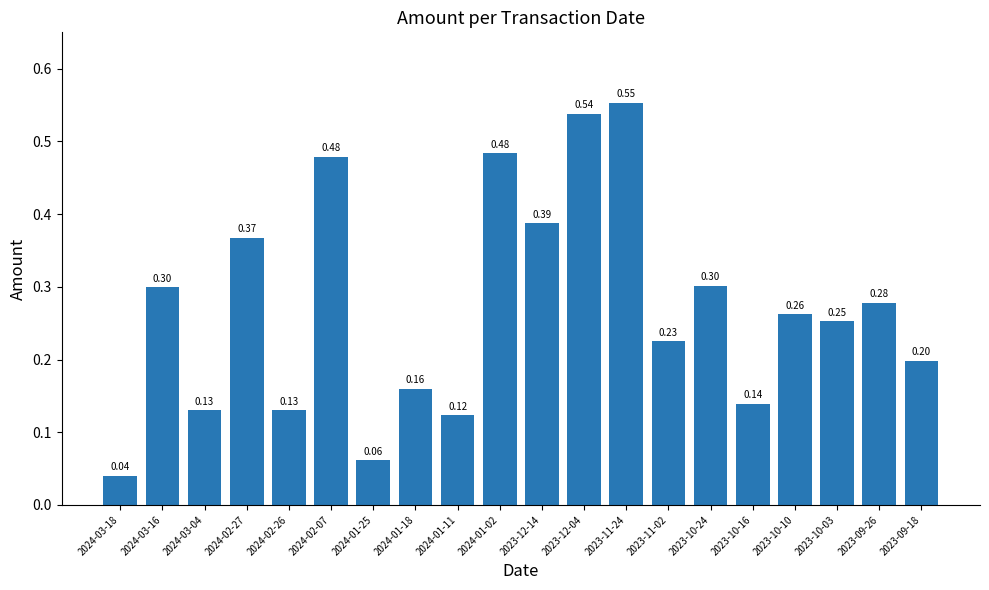

Are the bars grouped side by side (vs. stacked)?

No